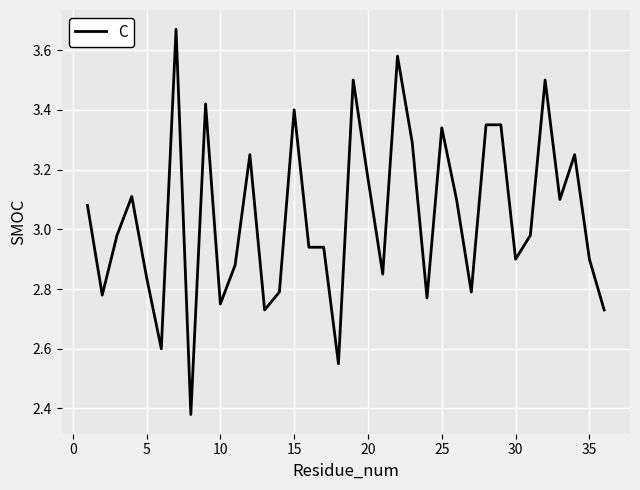

What is the difference between the maximum and minimum values?

1.3